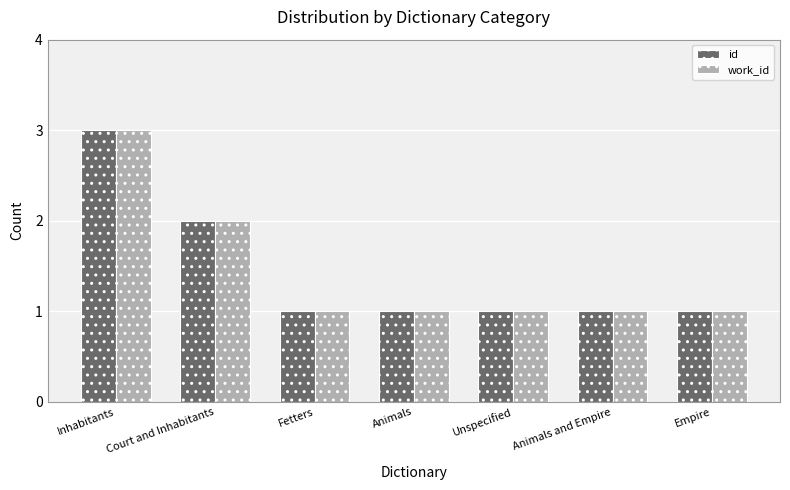

At which category is the sum across all series the highest?

Inhabitants